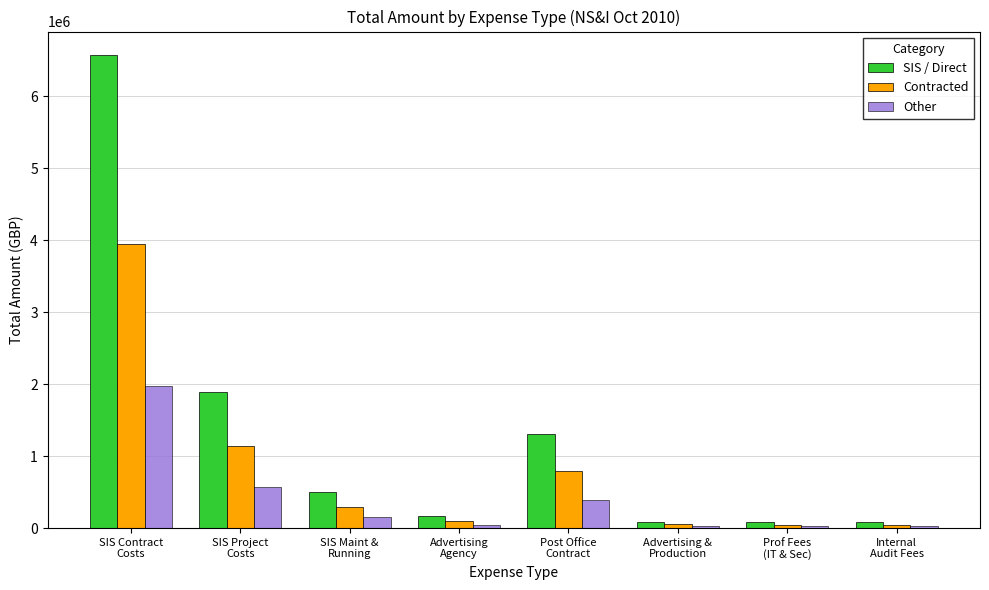

How many values in the Contracted series are below 299124?

4